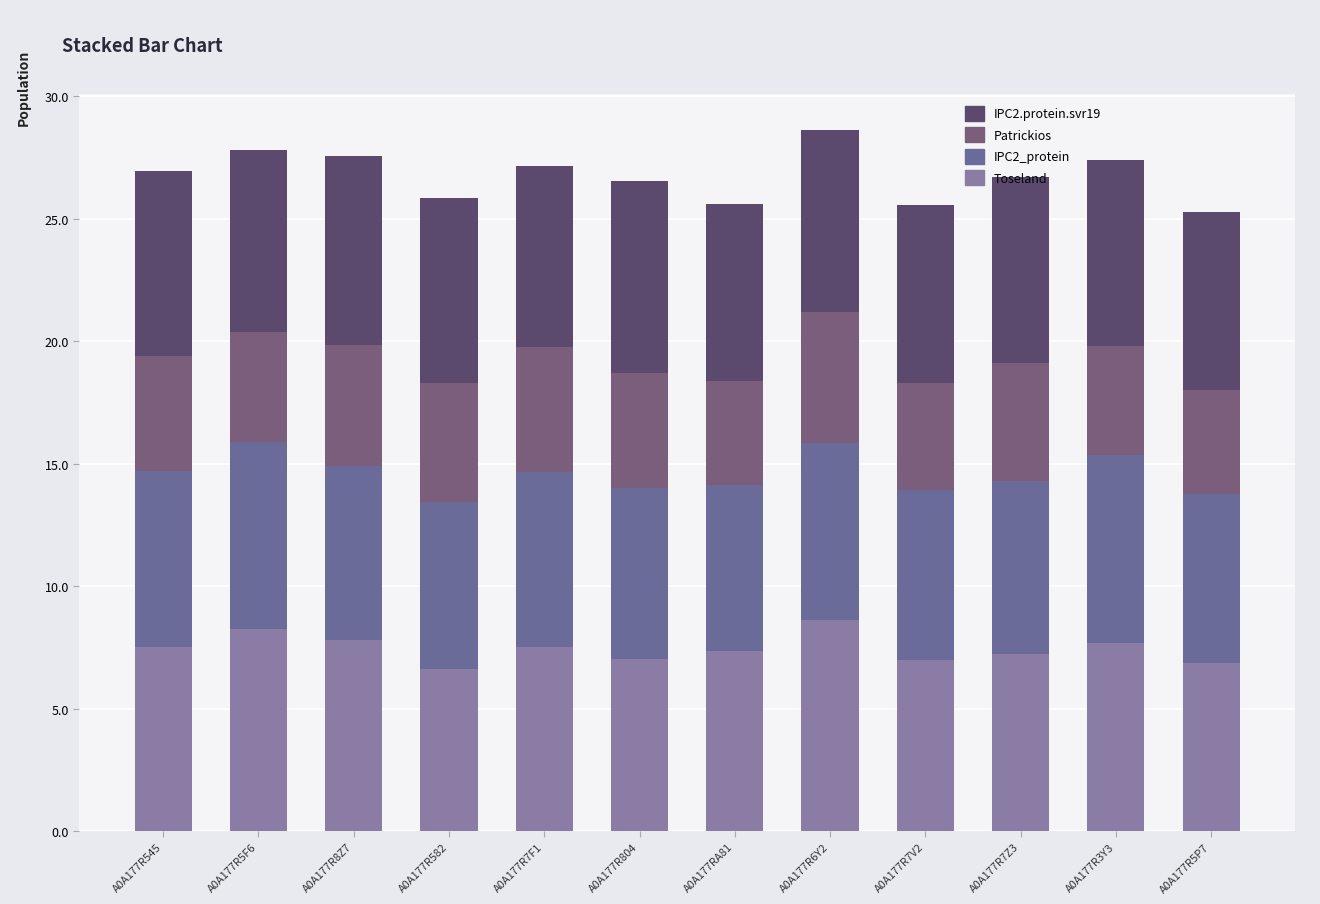

What is the difference between the Patrickios values at A0A177R7F1 and A0A177R5F6?

0.6